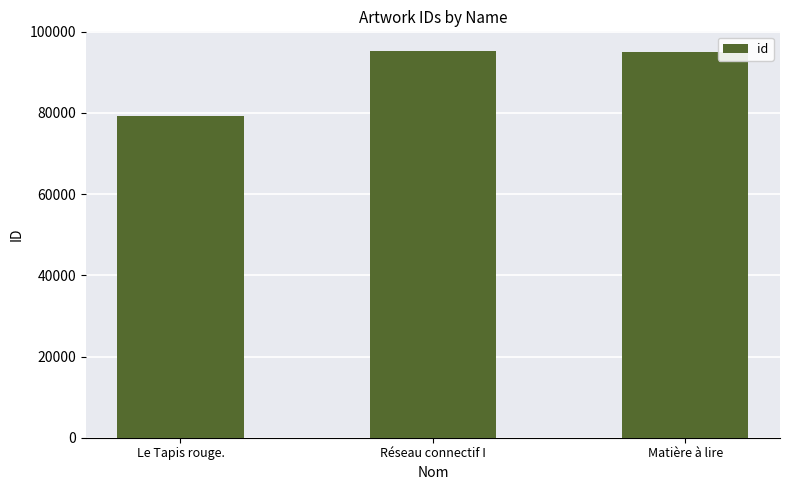

The chart shows a value of 94950 at Matière à lire. True or false?

True